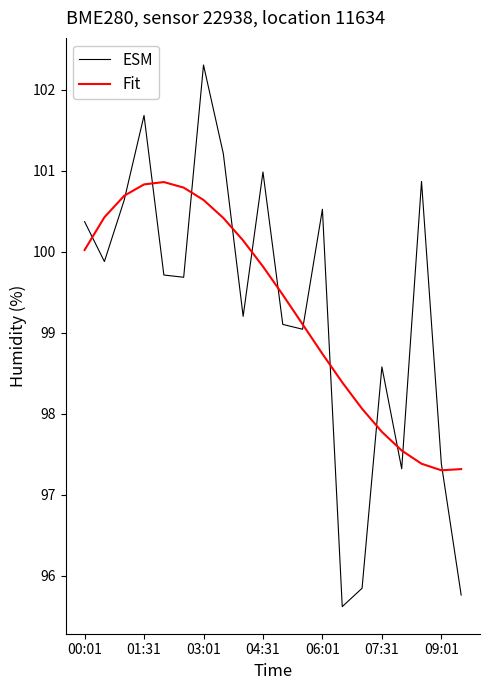

List the series in order of their peak value, lowest first.

Fit, ESM